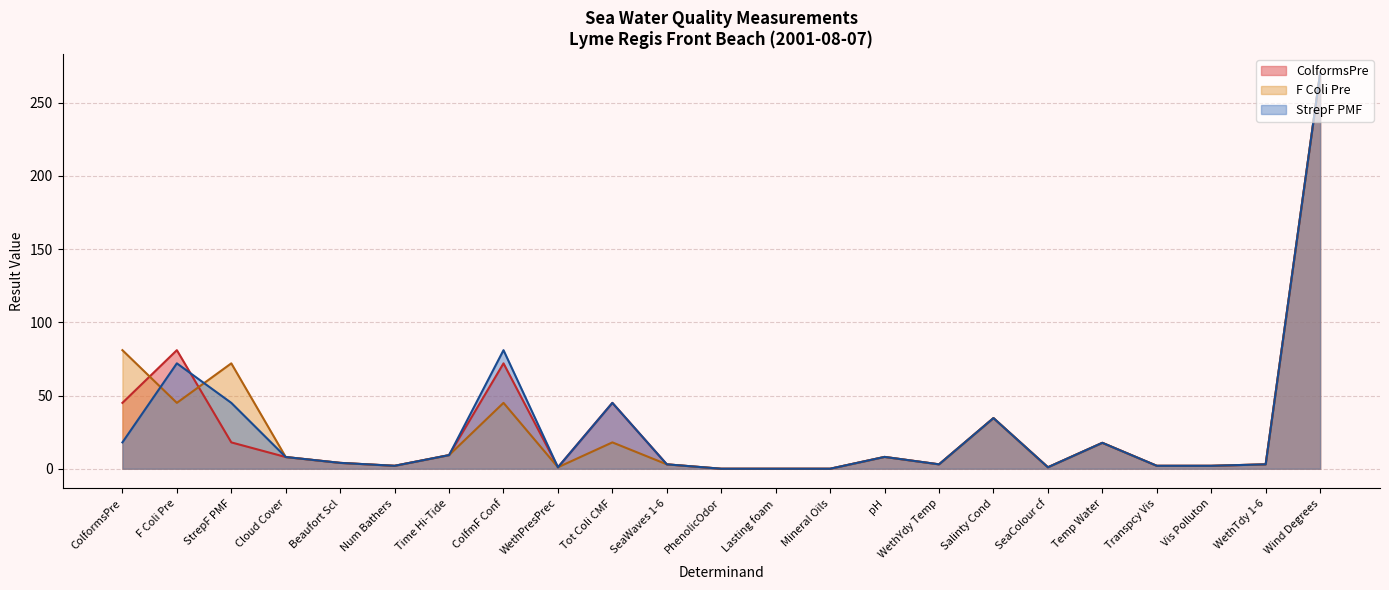

What is the value of the StrepF PMF point at the 9th from the left?

1.0